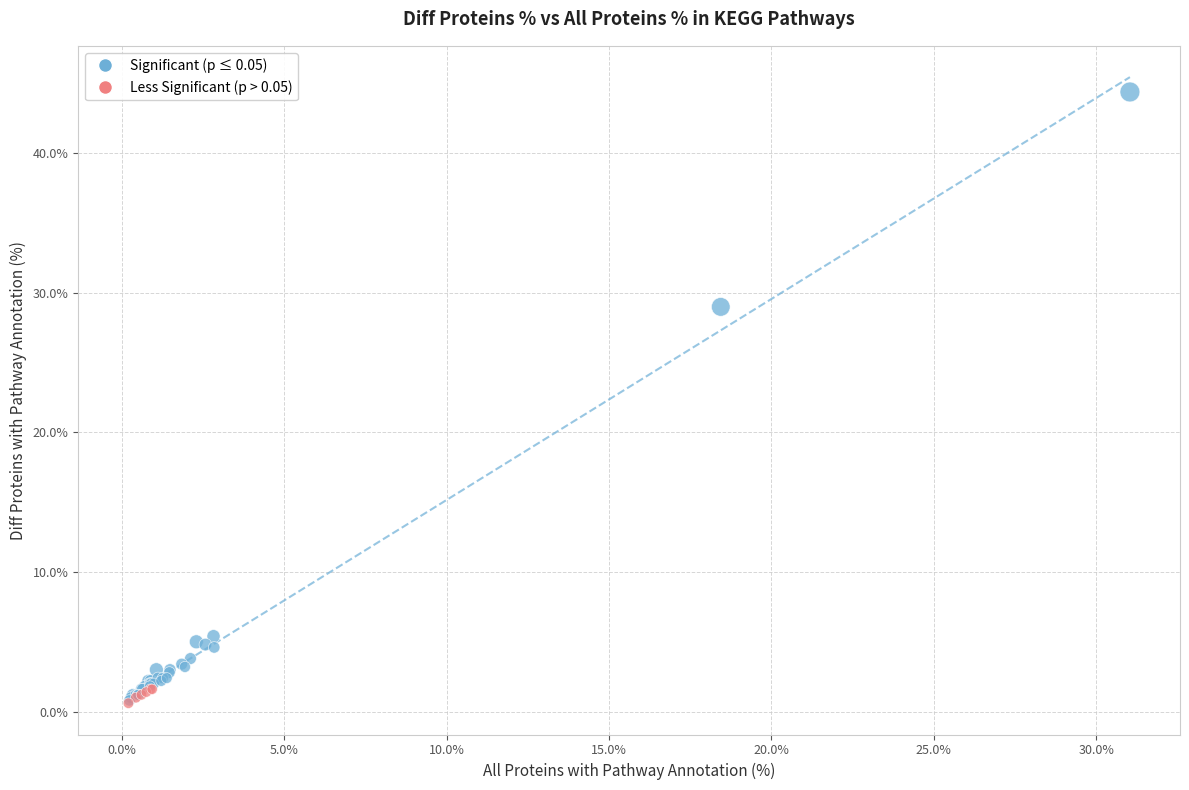

Which series contains the highest Y value?

Significant (p ≤ 0.05)